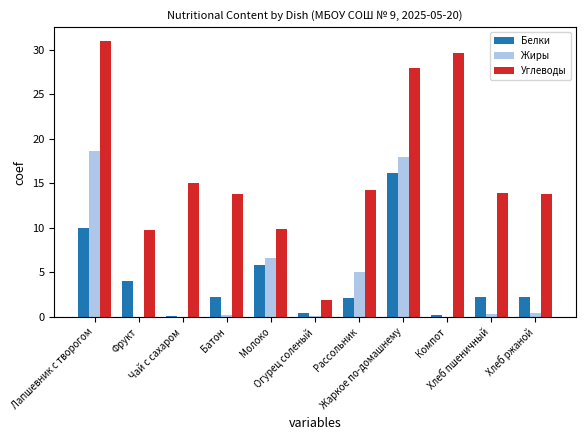

What is the maximum value for Жиры?

18.6